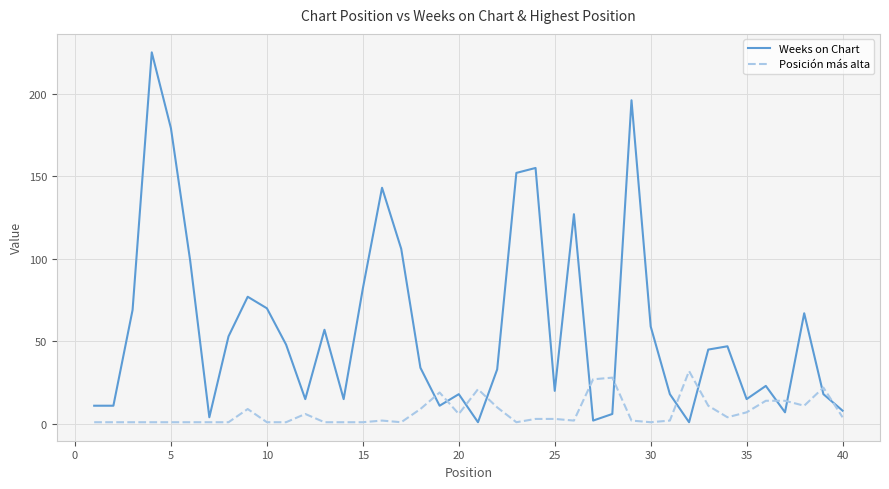

Which series has the widest spread of values?

Weeks on Chart